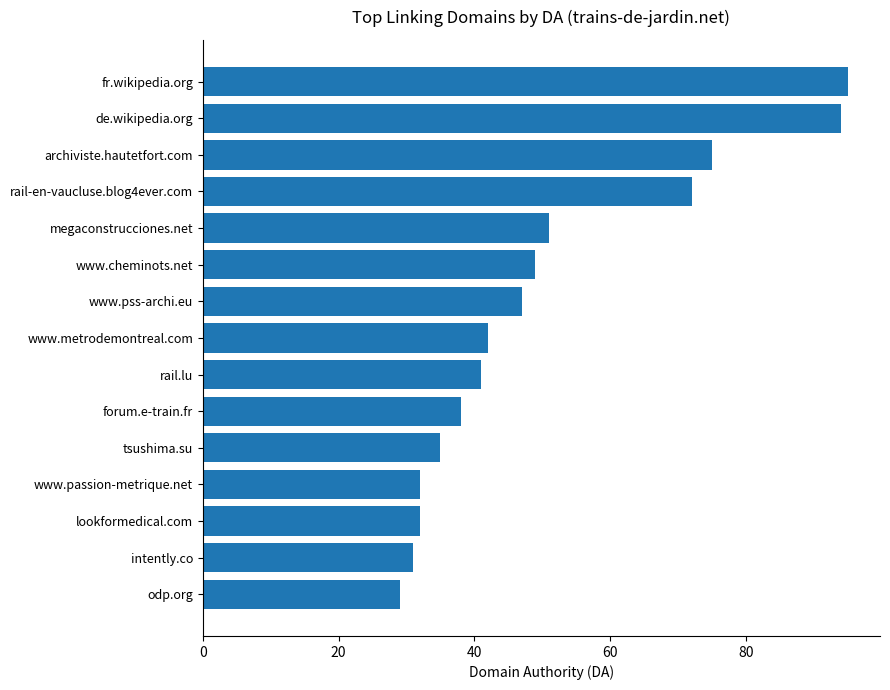

Between intently.co and archiviste.hautetfort.com, which is larger?

archiviste.hautetfort.com